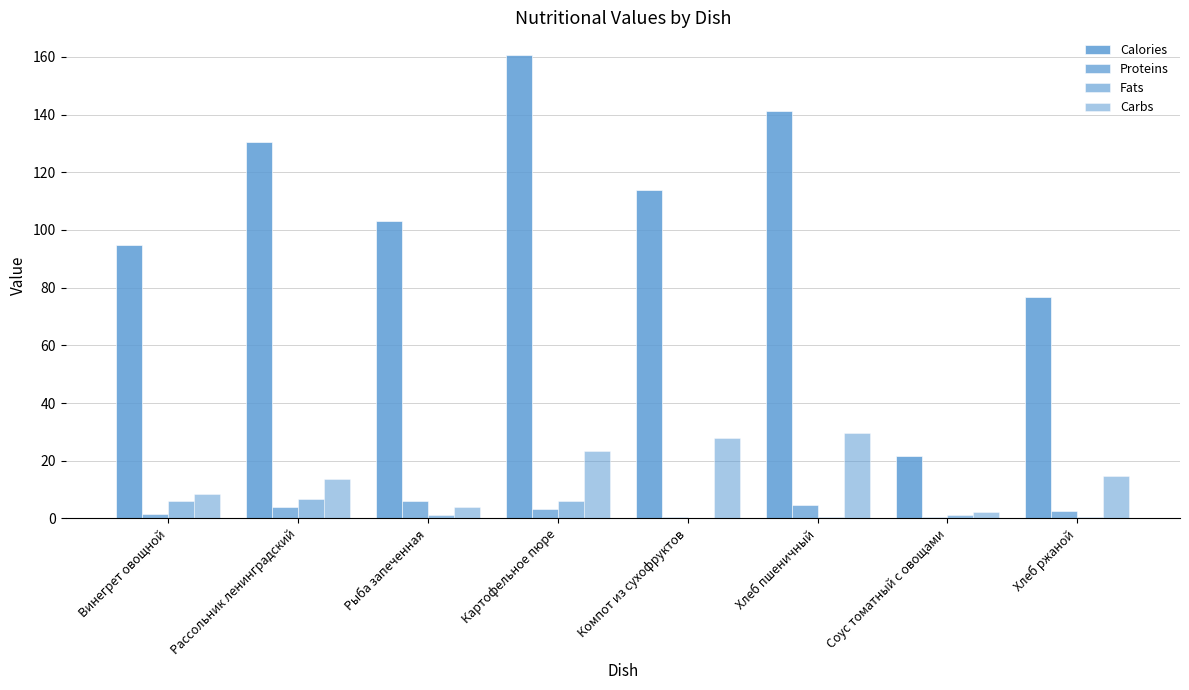

Are the bars grouped side by side (vs. stacked)?

Yes